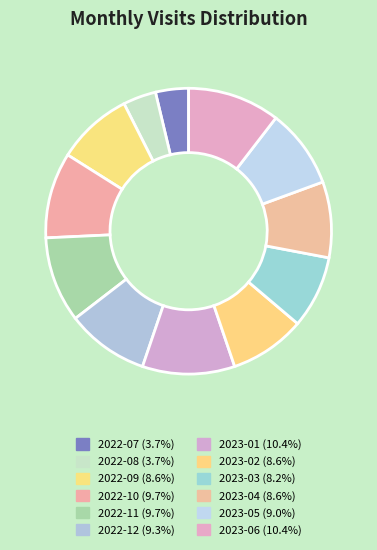

To the nearest percent, what portion does 2022-08 represent?

4%